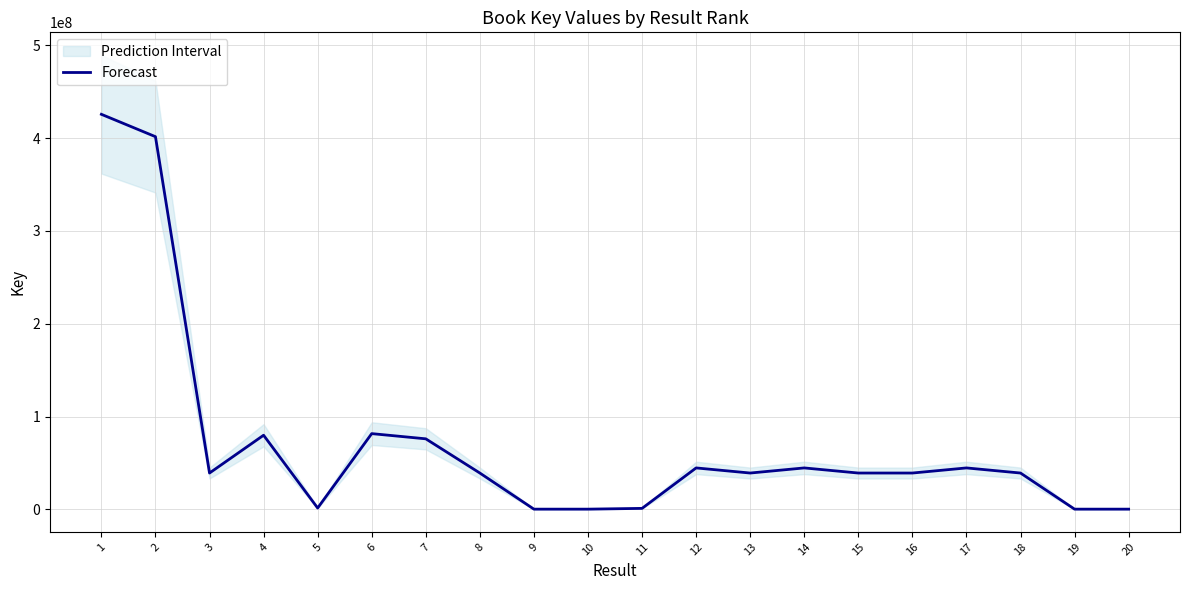

The value at 1 is 146548897. True or false?

False